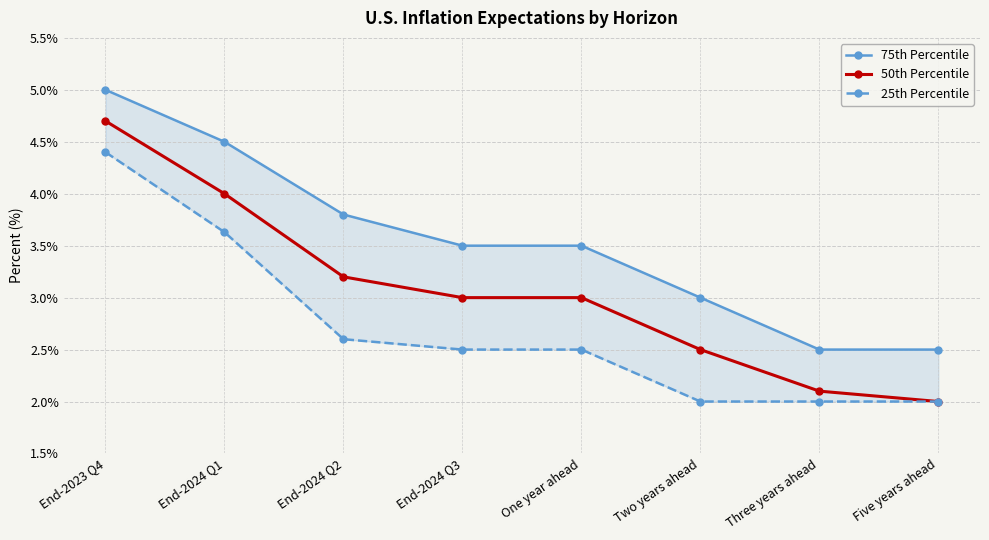

Is it true that 75th Percentile equals 5.8 at End-2024 Q2?

False